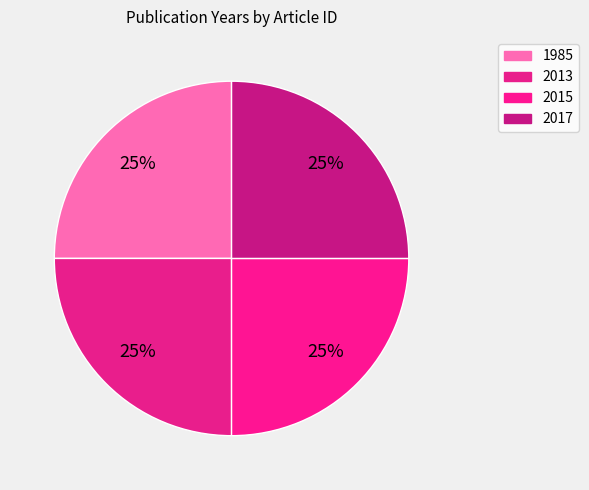

Is there any slice that represents more than half of the pie?

No